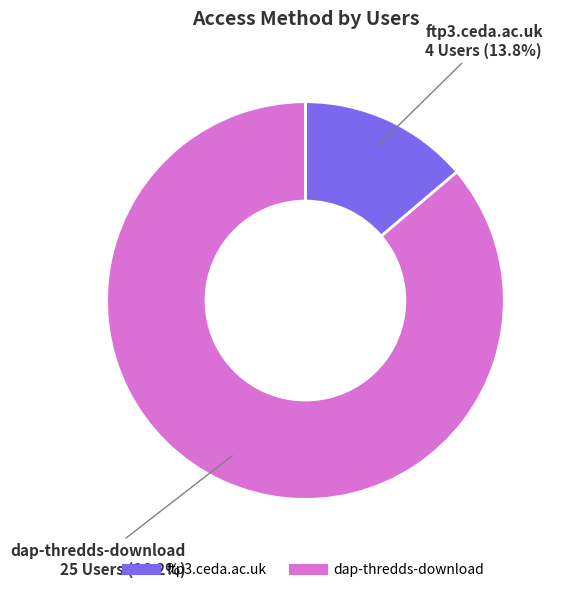

Rank the categories by value from highest to lowest.

dap-thredds-download, ftp3.ceda.ac.uk